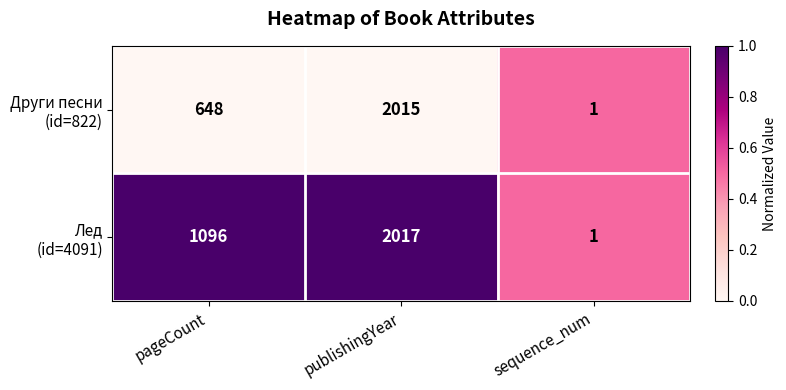

Which category has the highest value across all series?

publishingYear